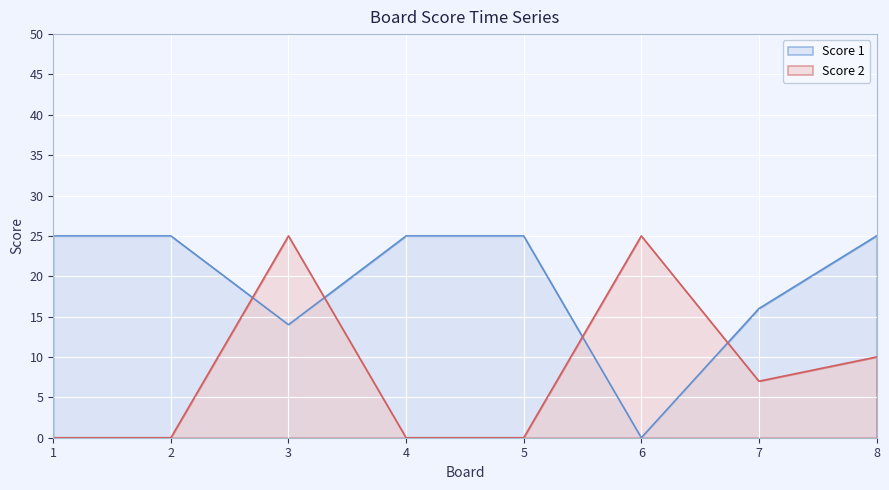

What are all the series names shown in the legend?

Score 1, Score 2